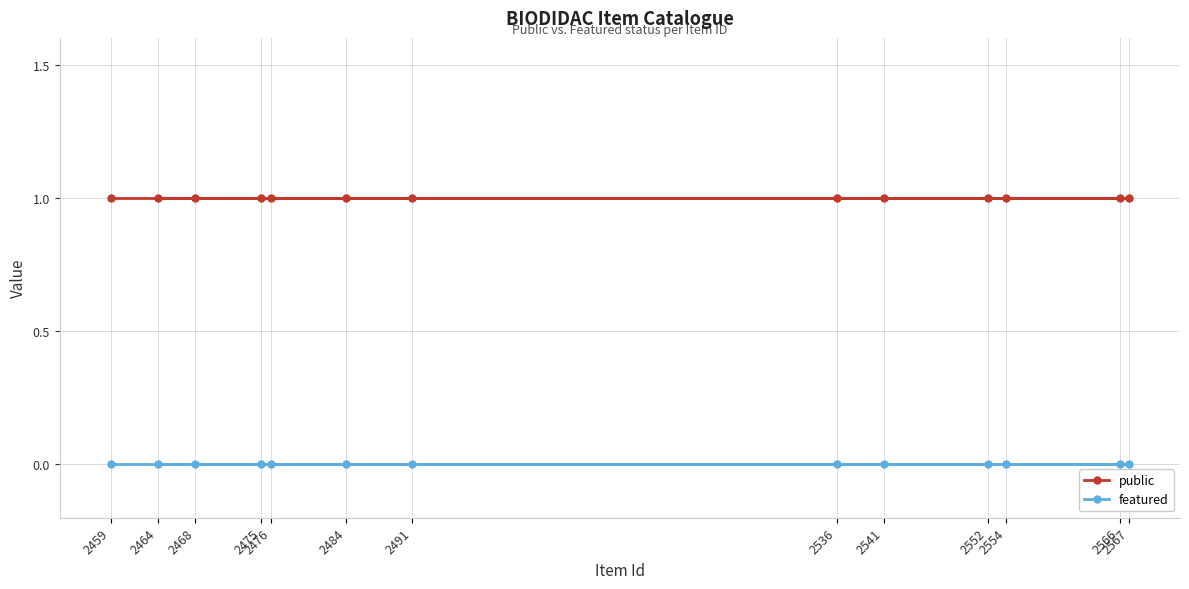

Reading right to left, list all the values displayed in this chart.

public: 2567=1	2566=1	2554=1	2552=1	2541=1	2536=1	2491=1	2484=1	2476=1	2475=1	2468=1	2464=1	2459=1
featured: 2567=0	2566=0	2554=0	2552=0	2541=0	2536=0	2491=0	2484=0	2476=0	2475=0	2468=0	2464=0	2459=0